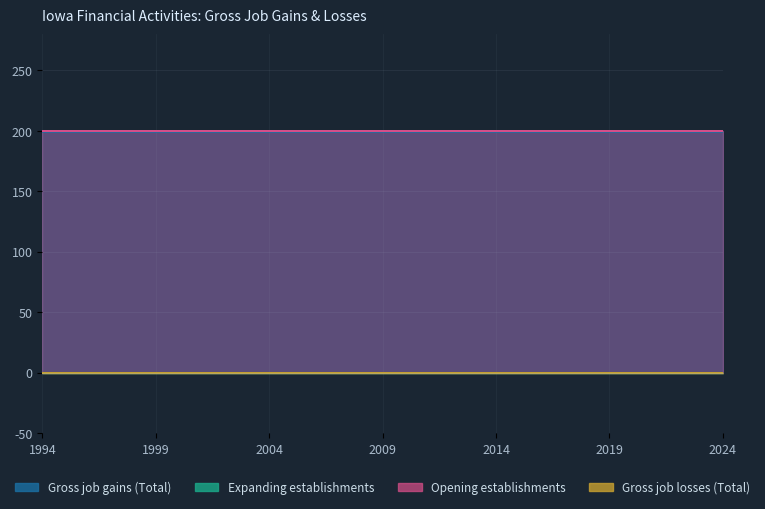

Is it true that Opening establishments equals 64 at 2003?

False